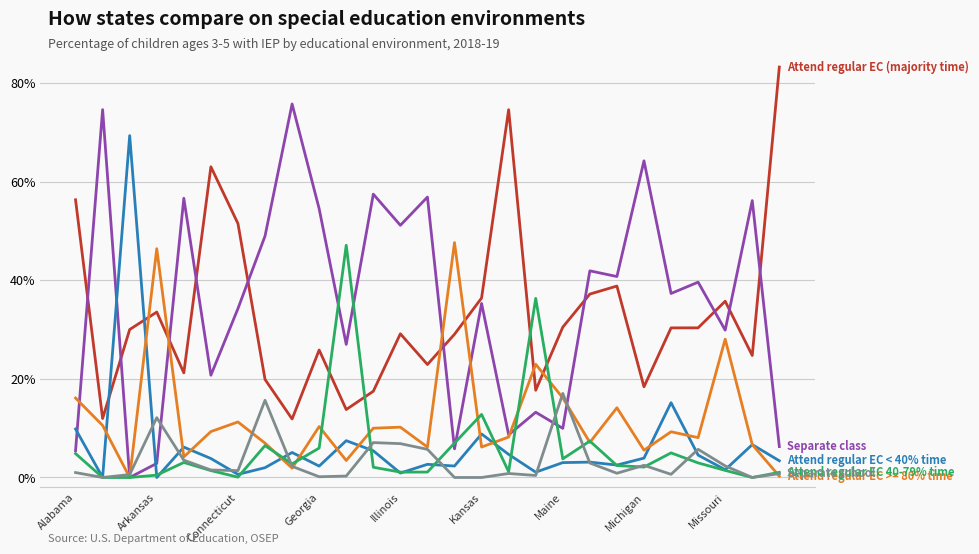

What is the greatest value displayed?

83.3